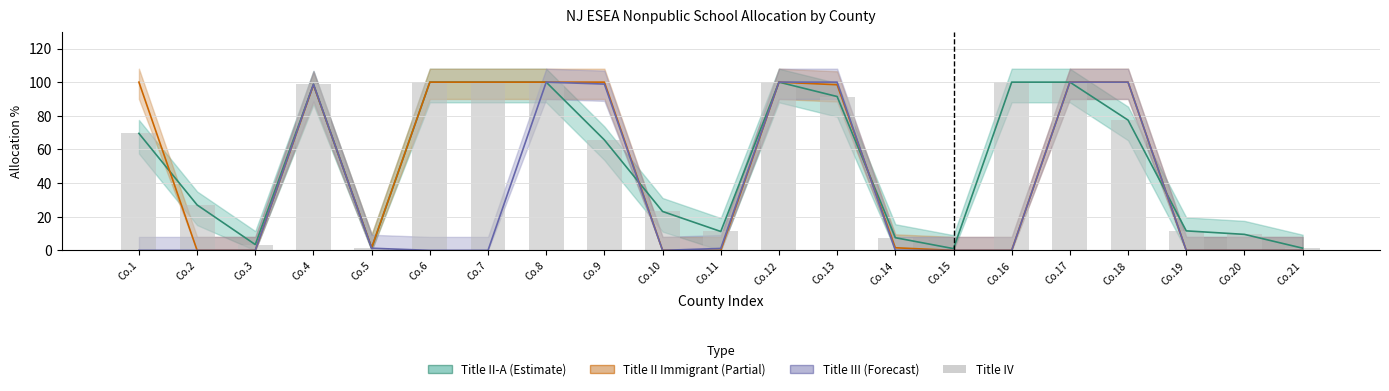

Does the chart contain any negative values?

No